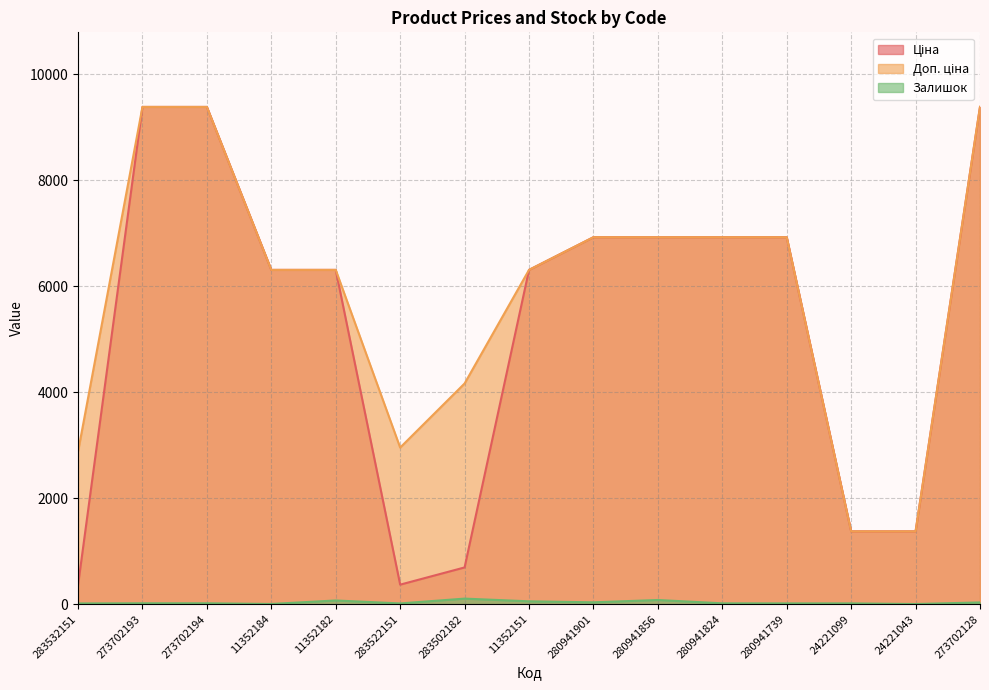

What is the highest value of the Доп. ціна series?

9384.0